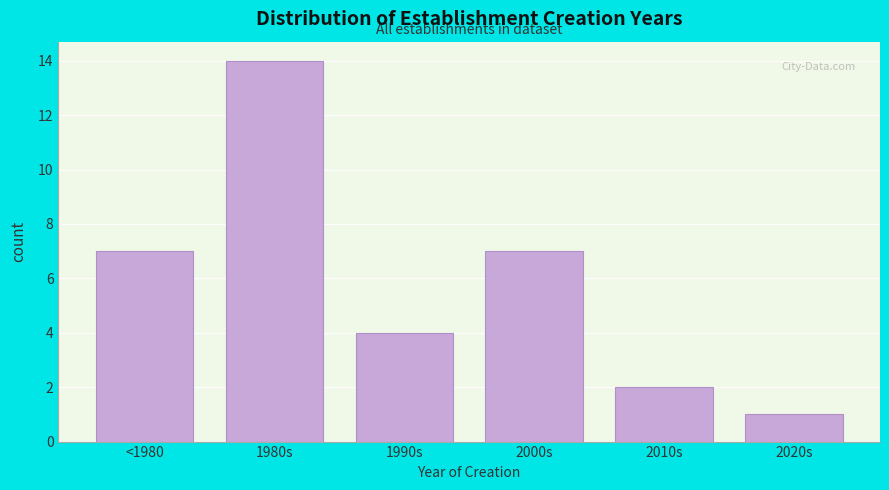

Reading right to left, transcribe all the data shown in this chart.

2020s=1	2010s=2	2000s=7	1990s=4	1980s=14	<1980=7